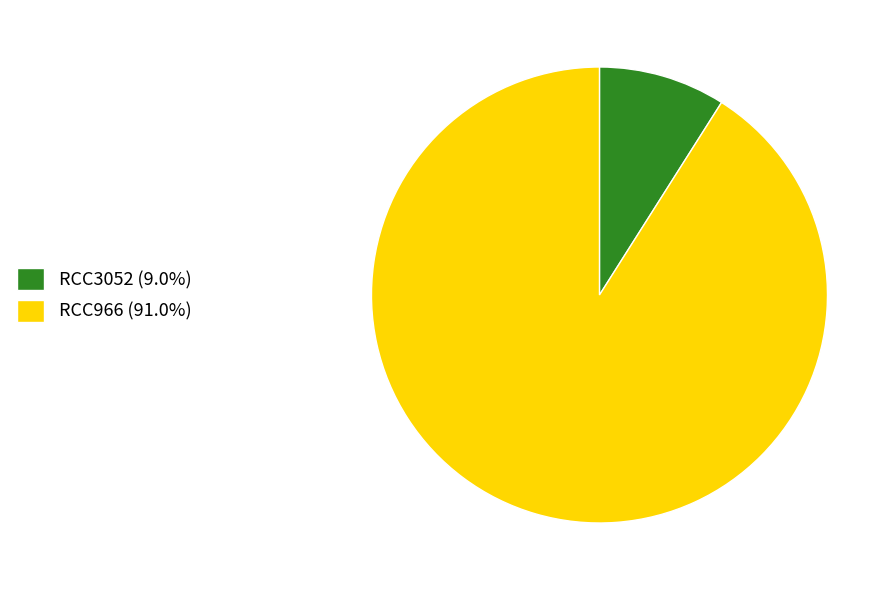

How many slices are in this pie chart?

2